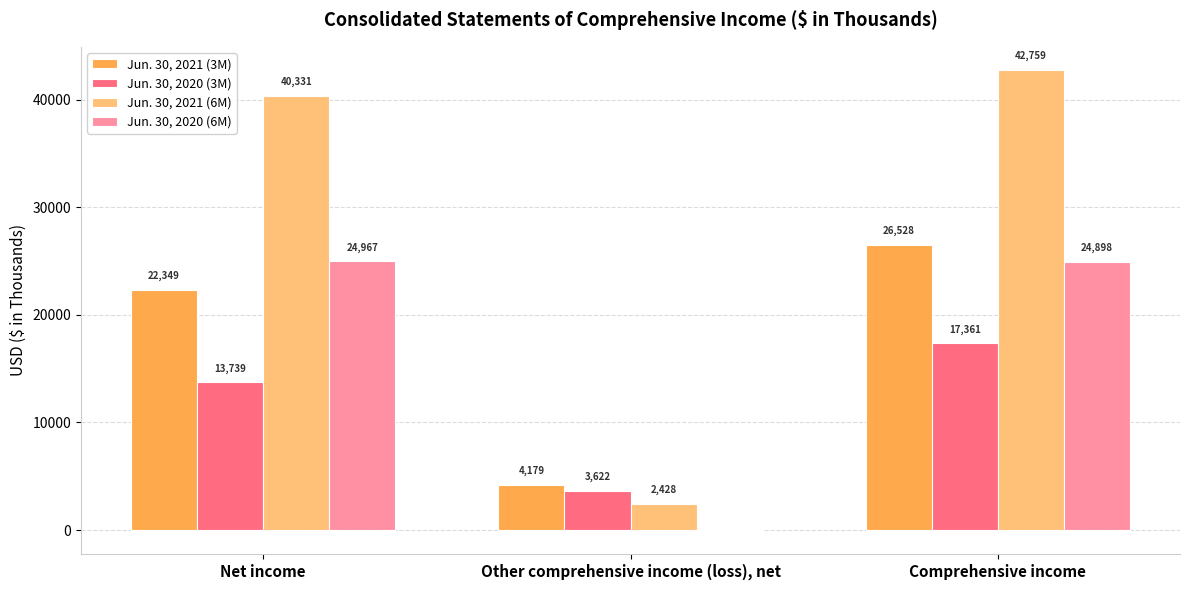

What is the approximate value of Jun. 30, 2021 (3M) at Other comprehensive income (loss), net?

4179